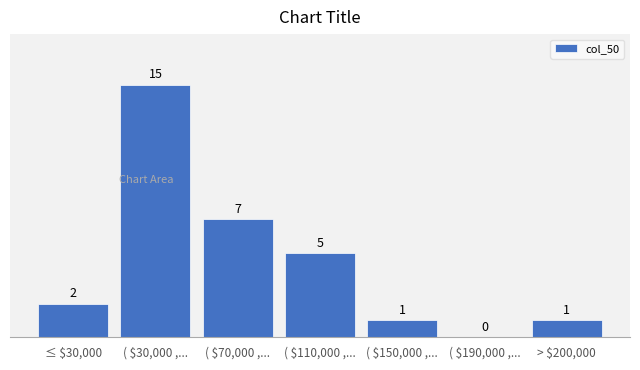

The chart shows a value of 0 at ( $190,000 ,.... True or false?

True